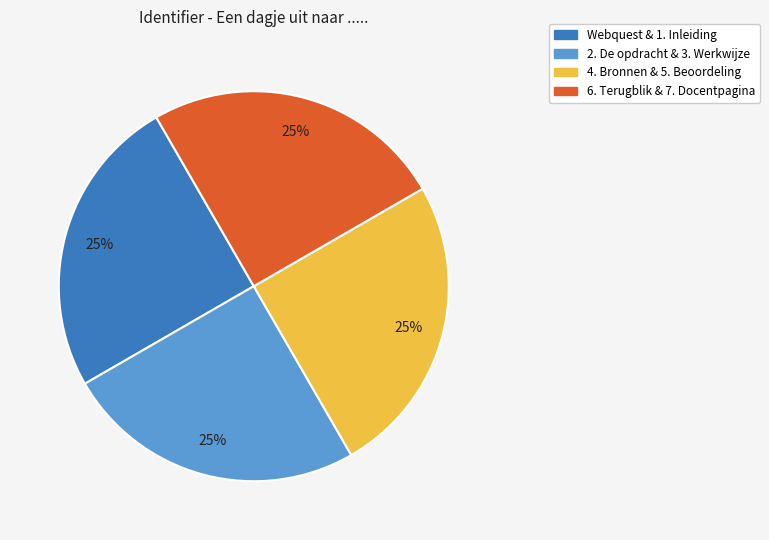

The 6. Terugblik & 7. Docentpagina slice represents 25% of the pie. True or false?

True